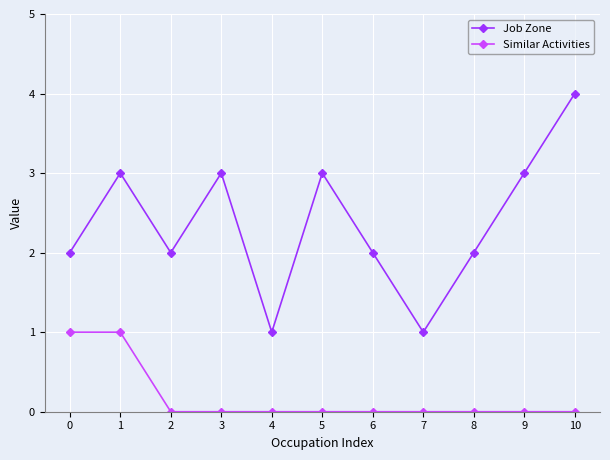

Reading left to right, list all the values displayed in this chart.

Job Zone: 0=2	1=3	2=2	3=3	4=1	5=3	6=2	7=1	8=2	9=3	10=4
Similar Activities: 0=1	1=1	2=0	3=0	4=0	5=0	6=0	7=0	8=0	9=0	10=0